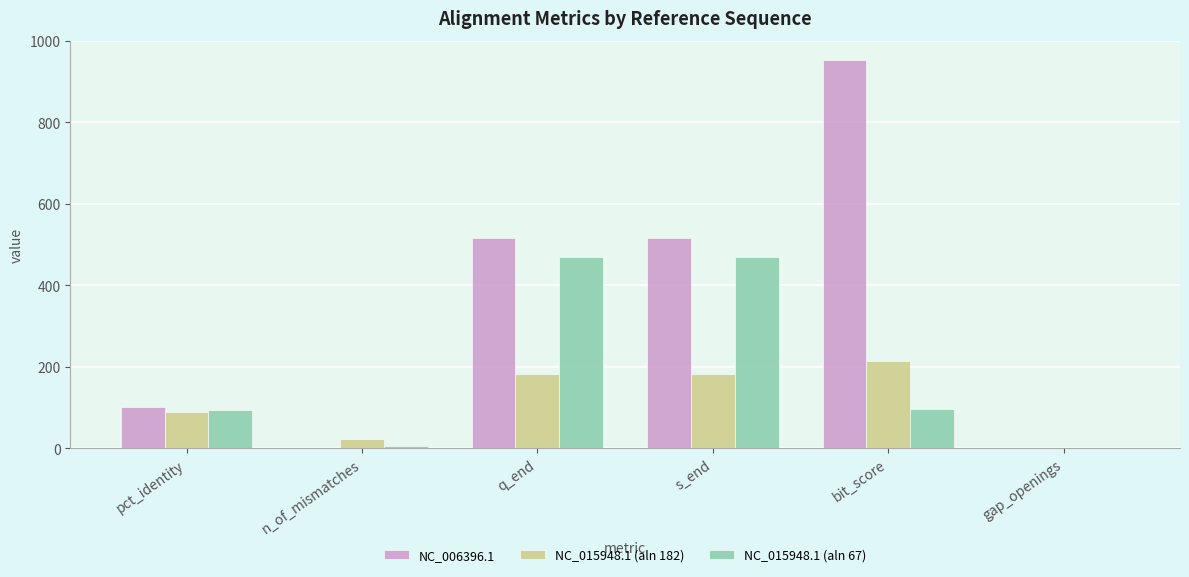

The NC_006396.1 series shows 0.0 at gap_openings. True or false?

True